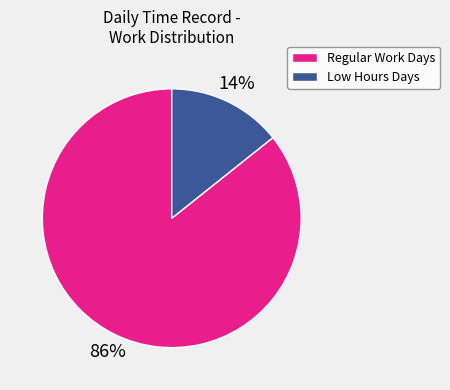

Is there a majority slice in this chart?

Yes